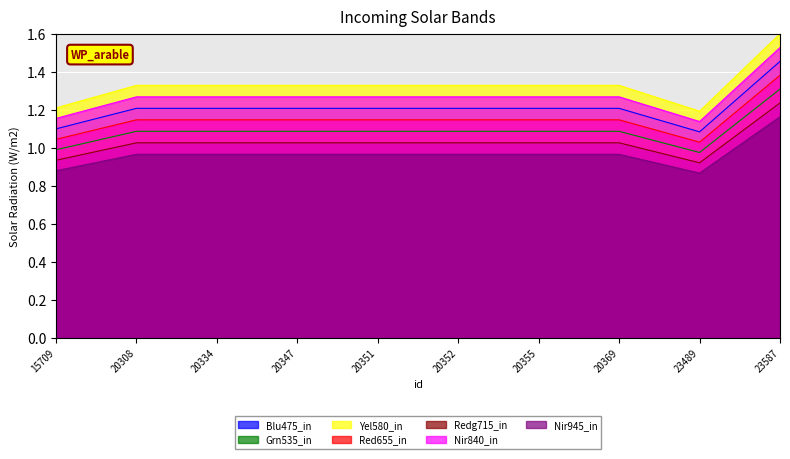

What is the sum of the values at 20308 and 20334?

2.2